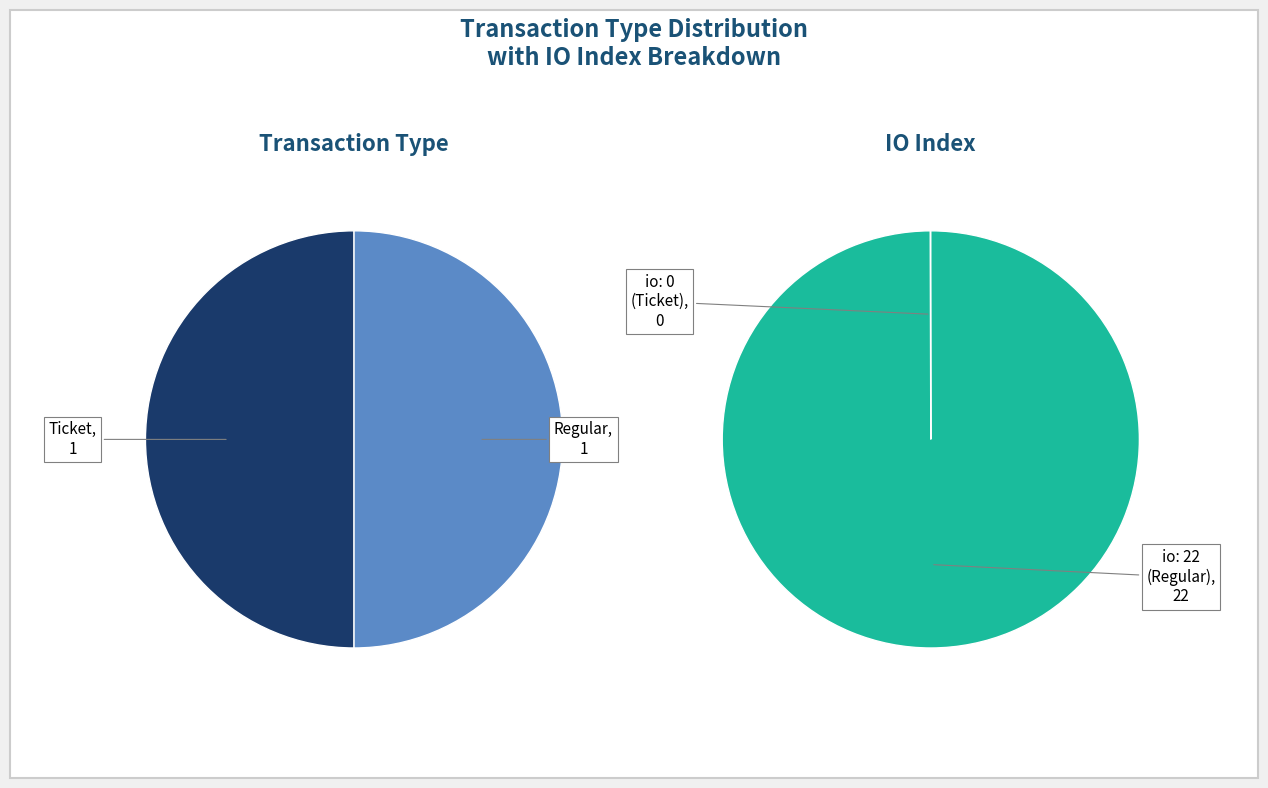

Does Ticket account for over 50% of the chart?

No